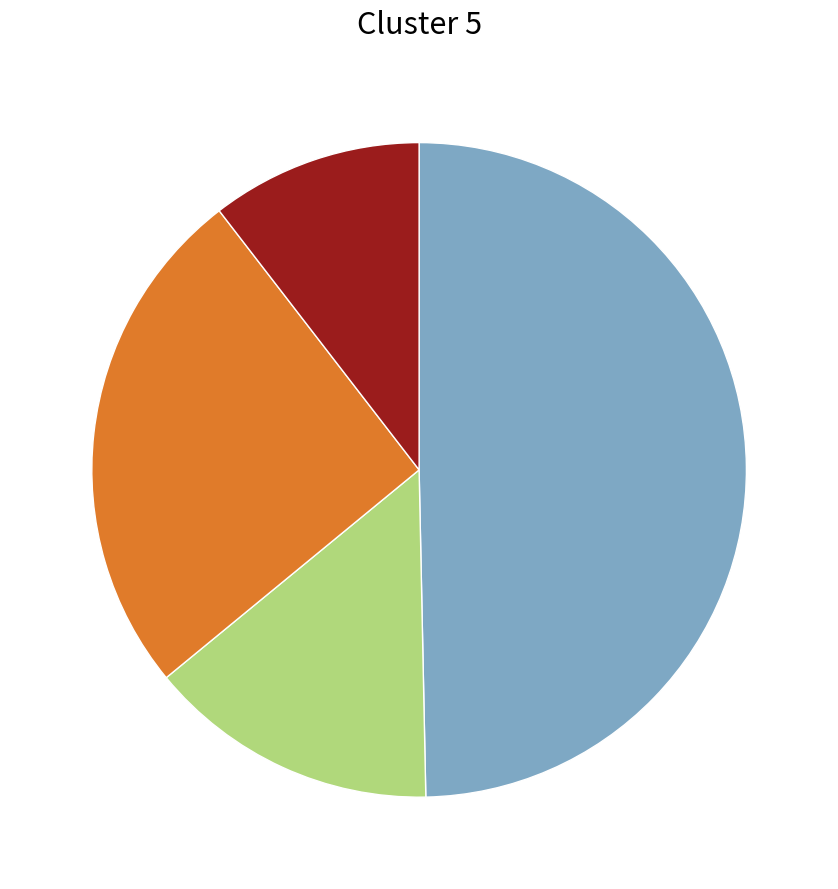

How many segments does this pie chart have?

4